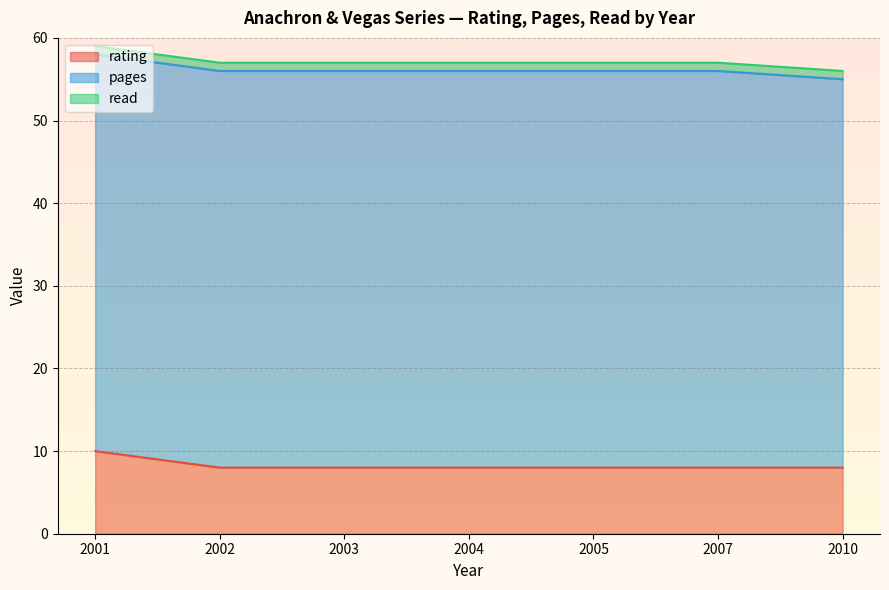

True or false: pages and read cross at least once.

False